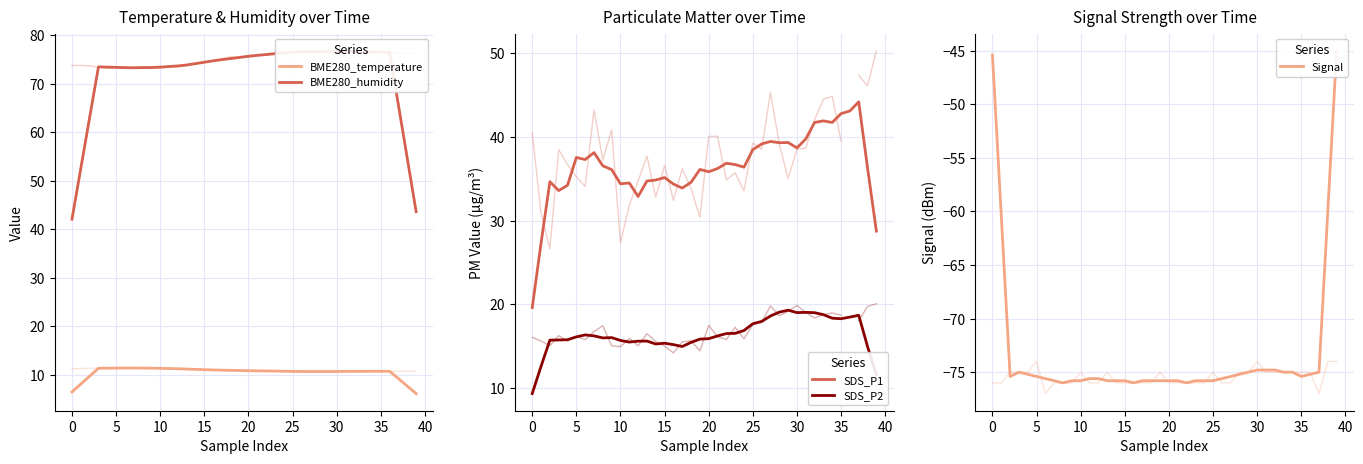

What is the highest value of the Signal series?

-45.0